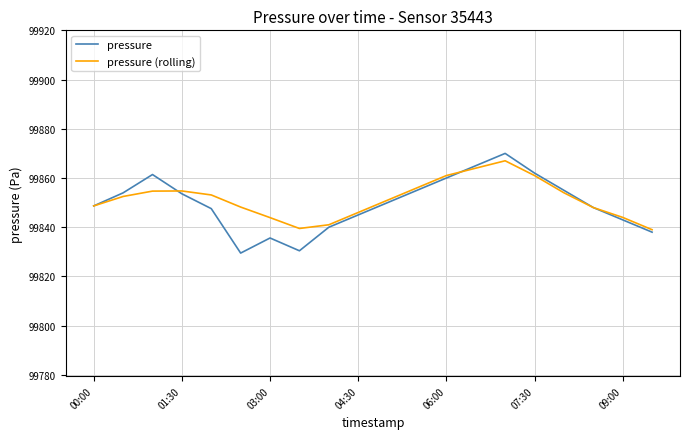

What is the difference between the maximum and minimum values in the pressure (rolling) series?

28.0